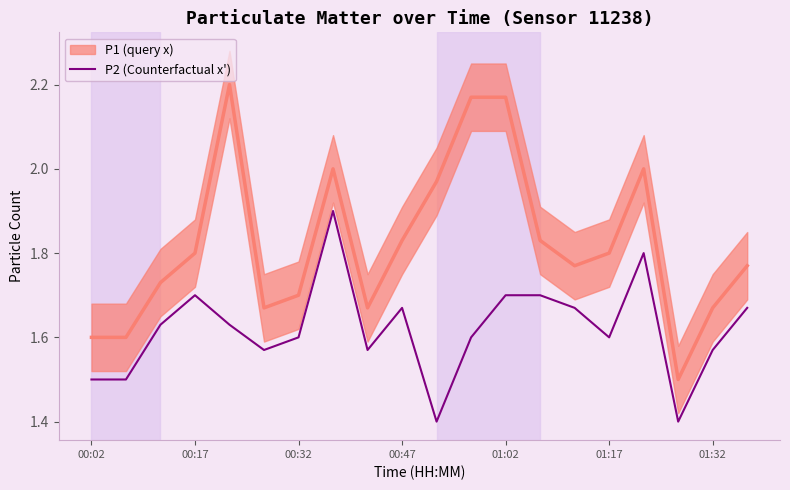

What is the lowest value of the P2 (Counterfactual x') series?

1.4